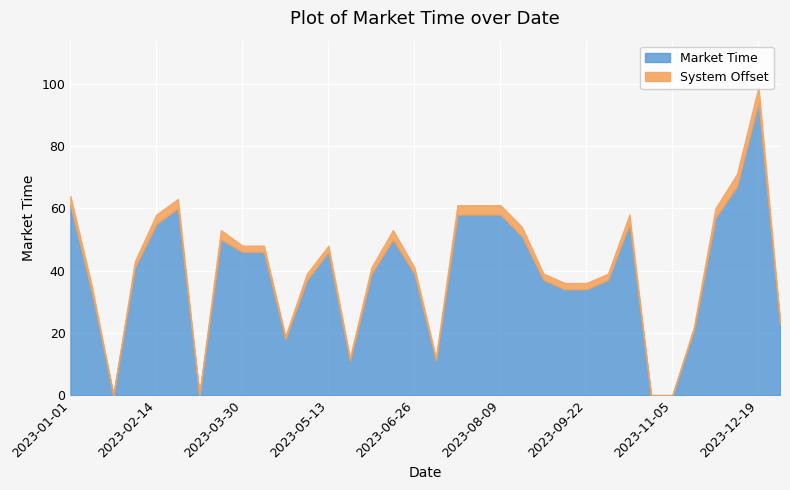

In System Offset, how many points are higher than both neighbors (excluding endpoints)?

4